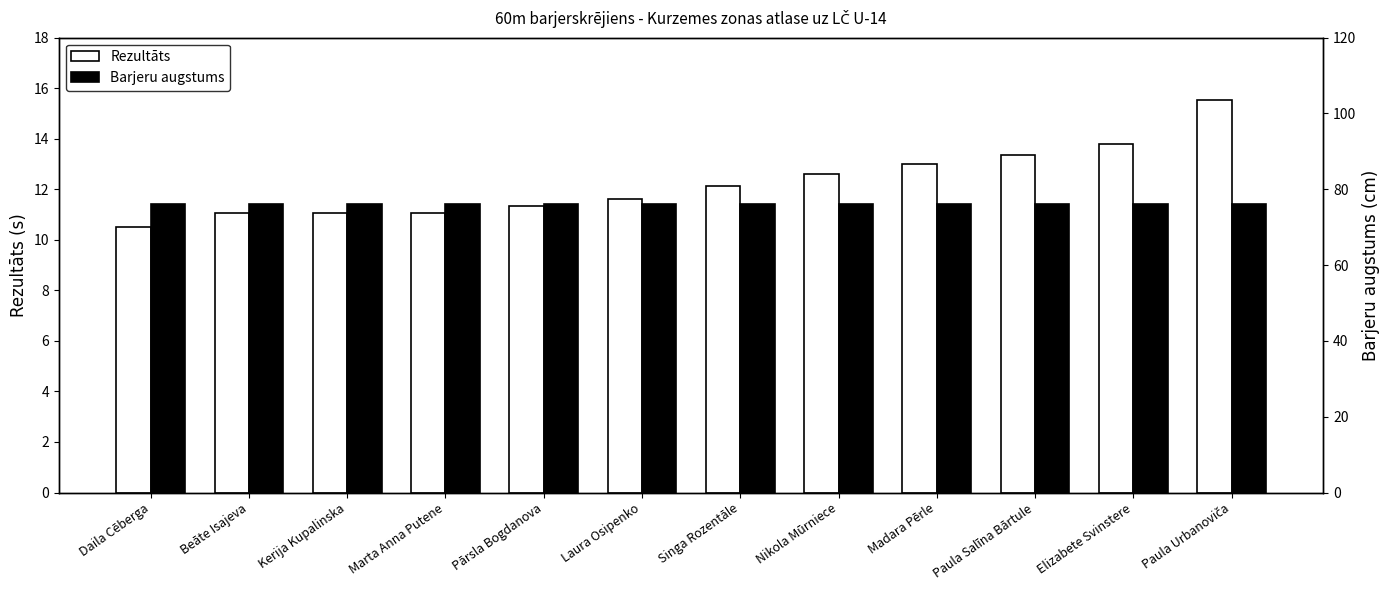

At which label is Rezultāts closest to 13?

Madara Pērle